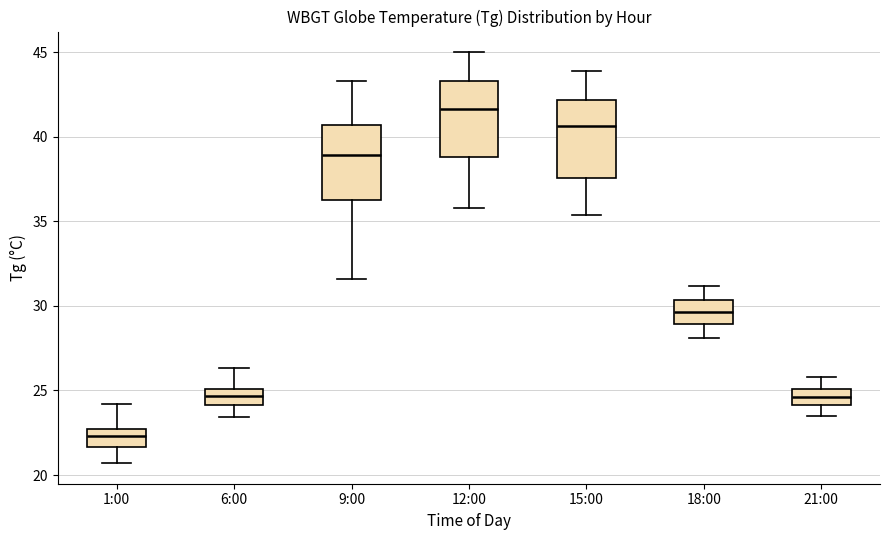

Reading left to right, transcribe this box plot: for each box, give where its median line is, the range the box spans, and where its two whiskers end, as read against the y-axis. The values are not printed on the chart, so give them approximately, as read against the axis.

1:00: median 22.5 (inside the box), box 21.5 to 22.5, whiskers 20.5 to 24.0
6:00: median 24.5, box 24.0 to 25.0, whiskers 23.5 to 26.5
9:00: median 39.0, box 36.5 to 40.5, whiskers 31.5 to 43.5
12:00: median 41.5, box 39.0 to 43.5, whiskers 36.0 to 45.0
15:00: median 40.5, box 37.5 to 42.0, whiskers 35.5 to 44.0
18:00: median 29.5, box 29.0 to 30.5, whiskers 28.0 to 31.0
21:00: median 24.5, box 24.0 to 25.0, whiskers 23.5 to 26.0